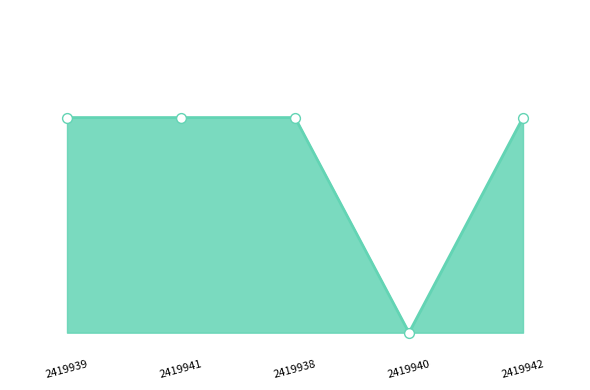

What is the change in value from 2419941 to 2419940?

-1